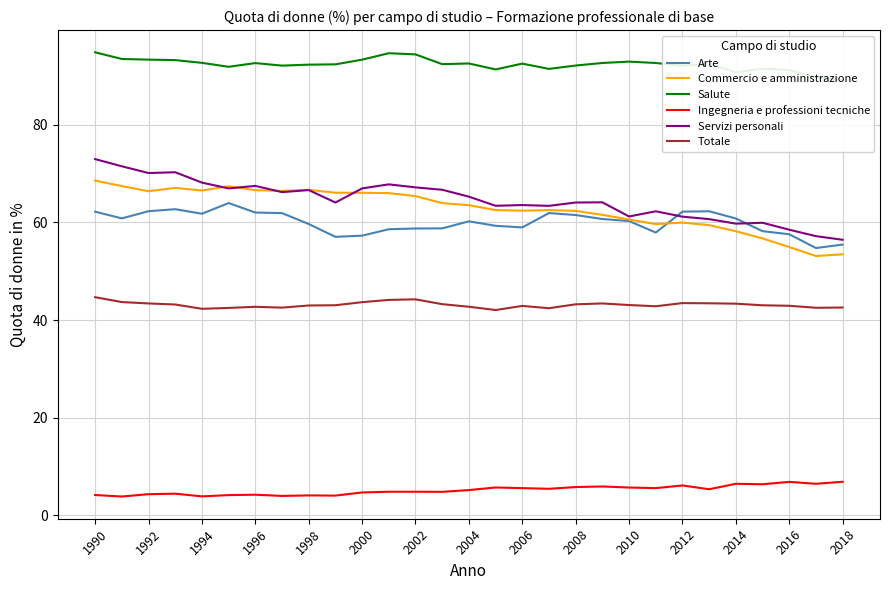

What is the difference between the maximum and second lowest values in the Commercio e amministrazione series?

15.1